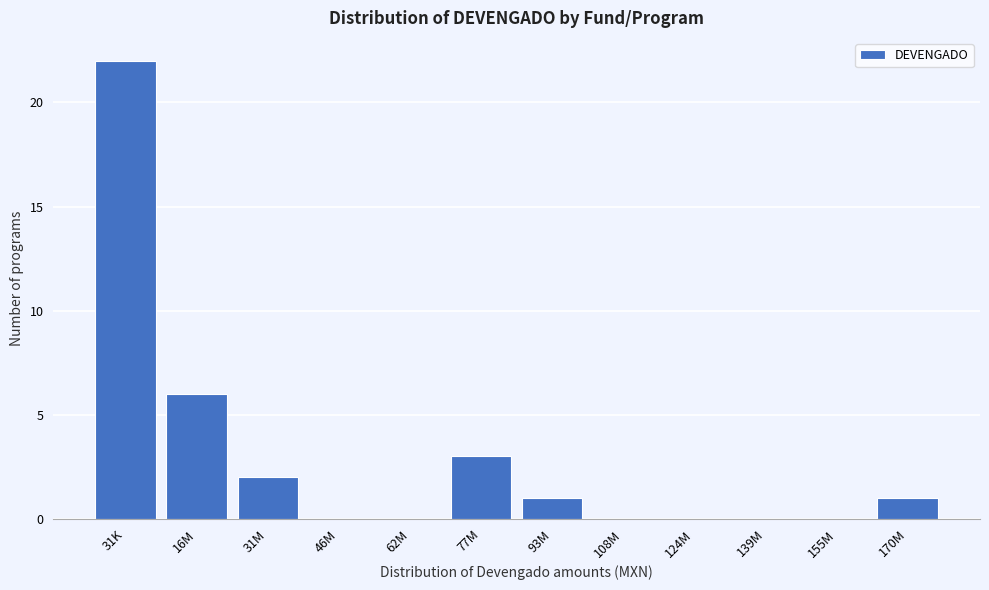

Reading left to right, list all the values displayed in this chart.

31K=22	16M=6	31M=2	46M=0	62M=0	77M=3	93M=1	108M=0	124M=0	139M=0	155M=0	170M=1